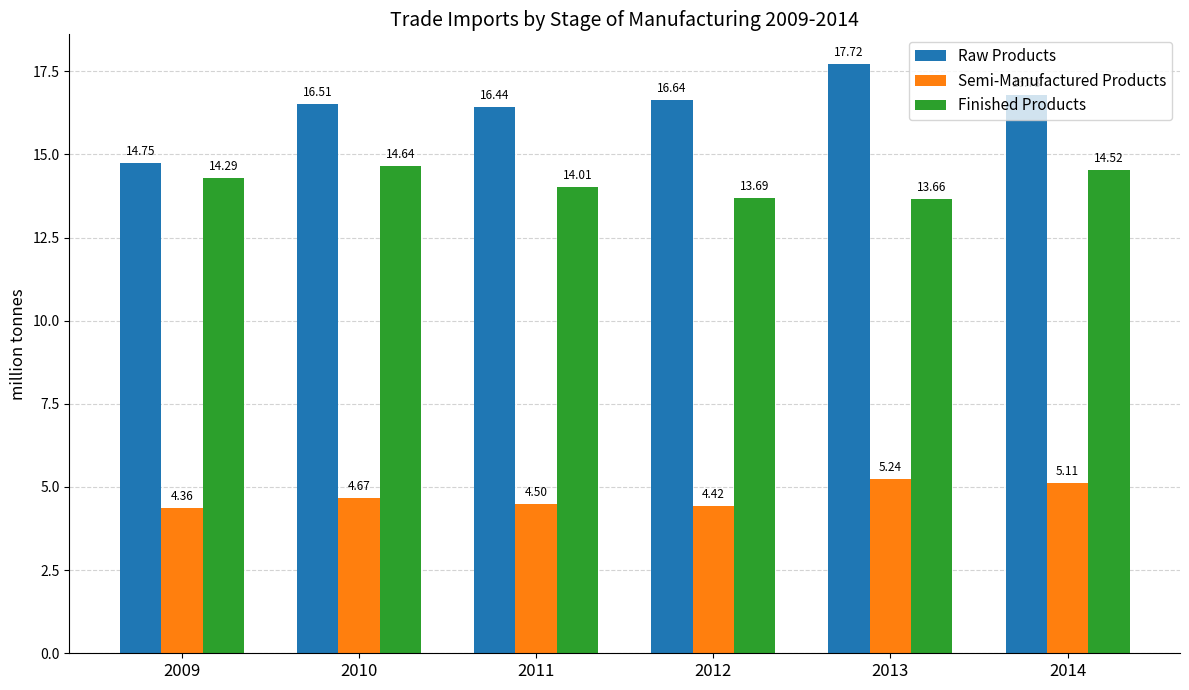

Which series has the largest range (max minus min)?

Raw Products